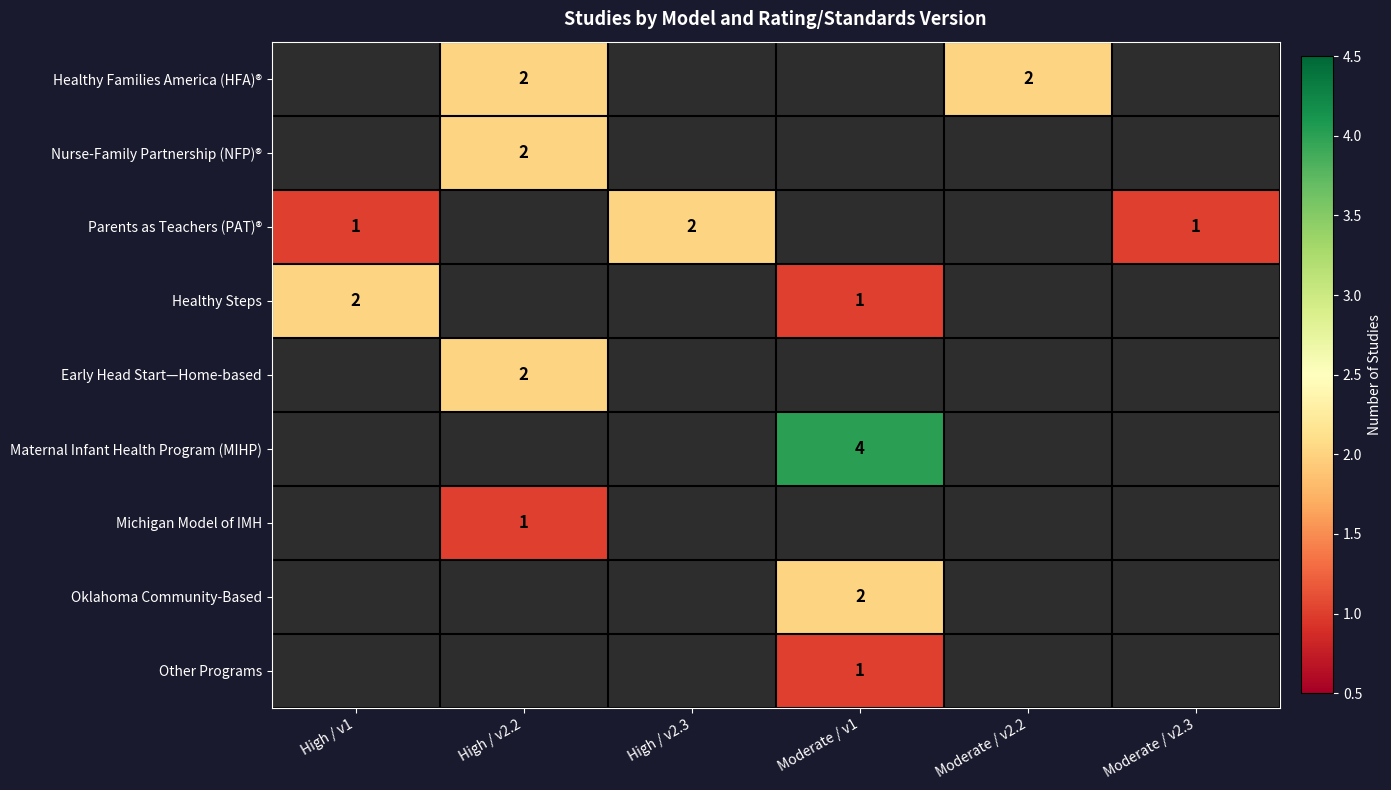

True or false: Other Programs has a value of 1 at Moderate / v1.

True